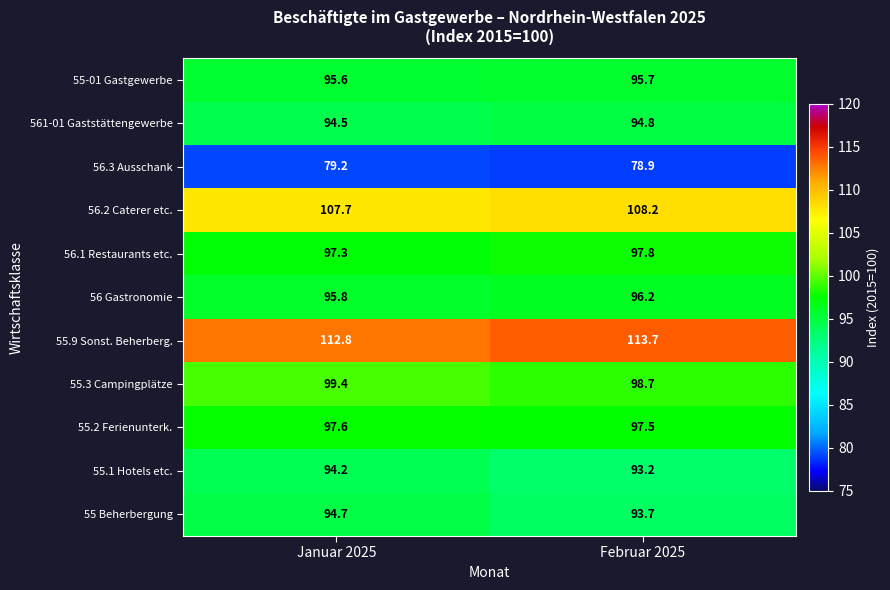

List the series in order of their peak value, highest first.

55.9 Sonst. Beherberg., 56.2 Caterer etc., 55.3 Campingplätze, 56.1 Restaurants etc., 55.2 Ferienunterk., 56 Gastronomie, 55-01 Gastgewerbe, 561-01 Gaststättengewerbe, 55 Beherbergung, 55.1 Hotels etc., 56.3 Ausschank